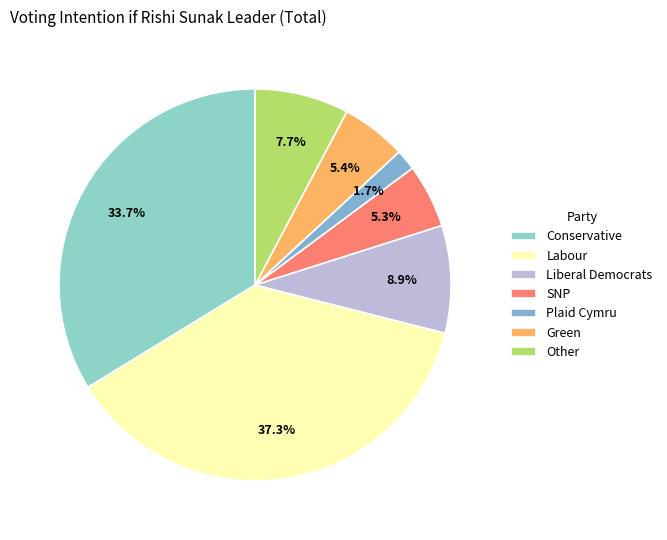

Which slice is the largest?

Labour